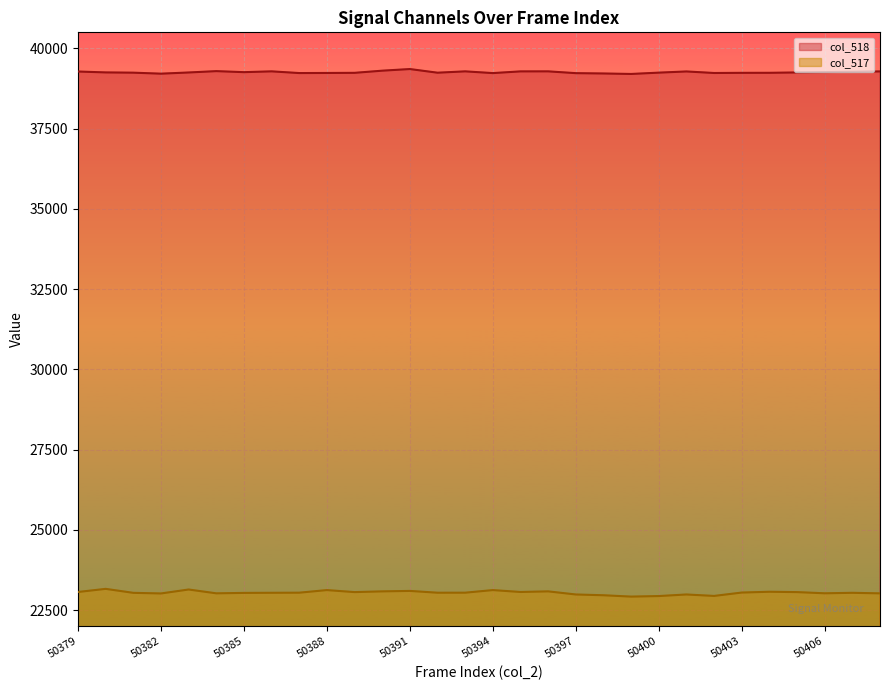

Reading right to left, what are all the values shown in this chart?

col_518: 39282	39270	39261	39250	39239	39238	39233	39281	39244	39203	39218	39228	39284	39283	39230	39284	39242	39356	39305	39238	39234	39231	39284	39259	39291	39249	39212	39243	39251	39279
col_517: 23019	23036	23021	23058	23069	23044	22939	22984	22935	22918	22960	22984	23081	23062	23121	23040	23039	23095	23081	23058	23121	23040	23037	23033	23020	23139	23016	23035	23159	23062